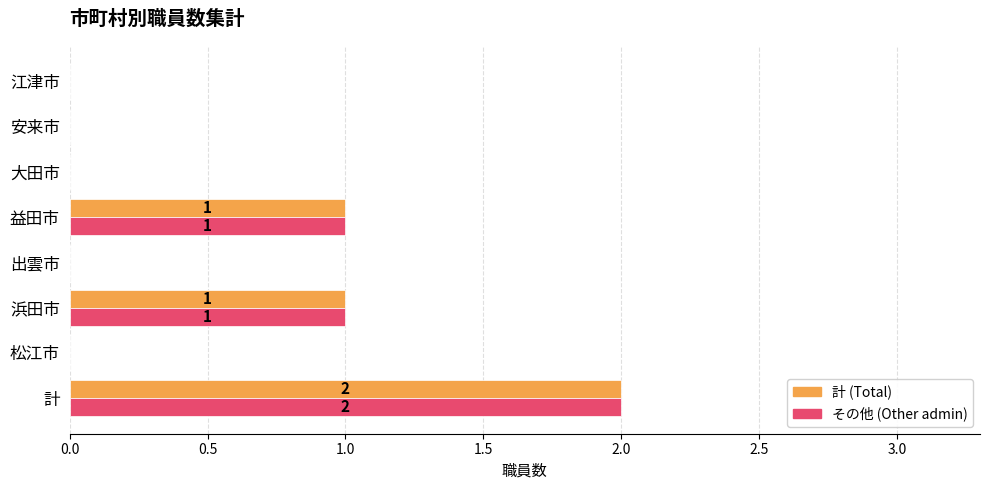

The 計 (Total) series shows 1 at 益田市. True or false?

True